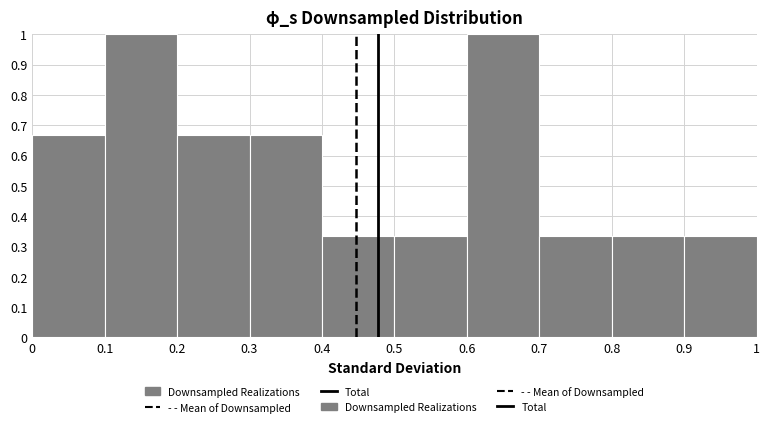

Reading left to right, transcribe this chart: for each bar, give the range it covers on the x-axis and its height. The values are not printed on the chart, so give them approximately, as read against the axis.

0 to 0.1: 0.67
0.1 to 0.2: 1.00
0.2 to 0.3: 0.67
0.3 to 0.4: 0.67
0.4 to 0.5: 0.33
0.5 to 0.6: 0.33
0.6 to 0.7: 1.00
0.7 to 0.8: 0.33
0.8 to 0.9: 0.33
0.9 to 1: 0.33